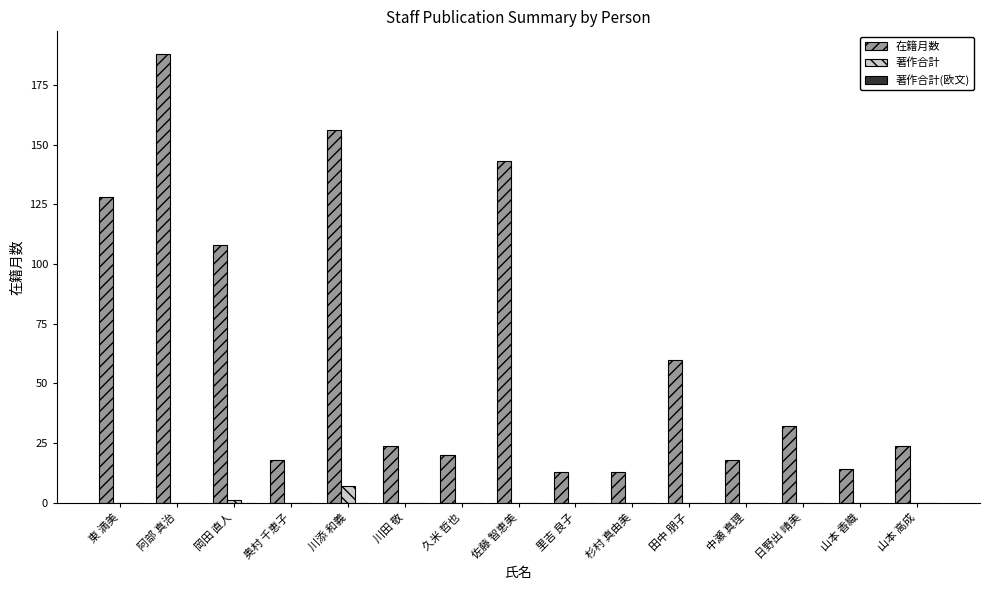

At which category is the sum across all series the highest?

阿部 真治